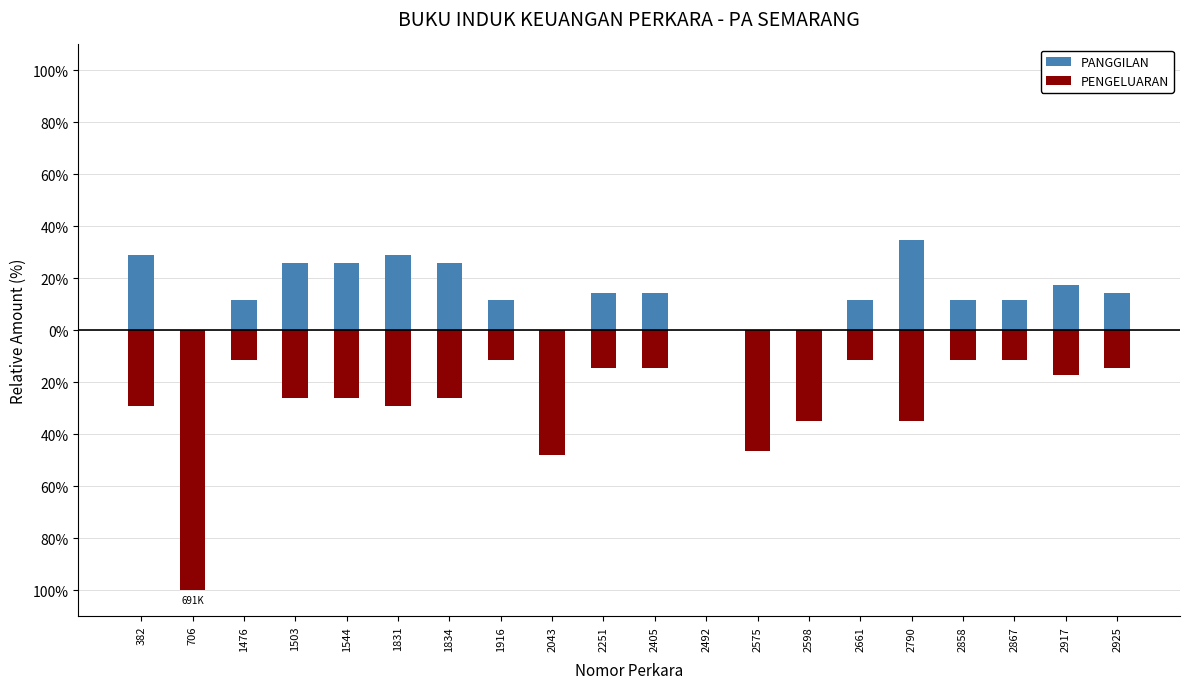

What is the highest value of the PANGGILAN series?

34.8